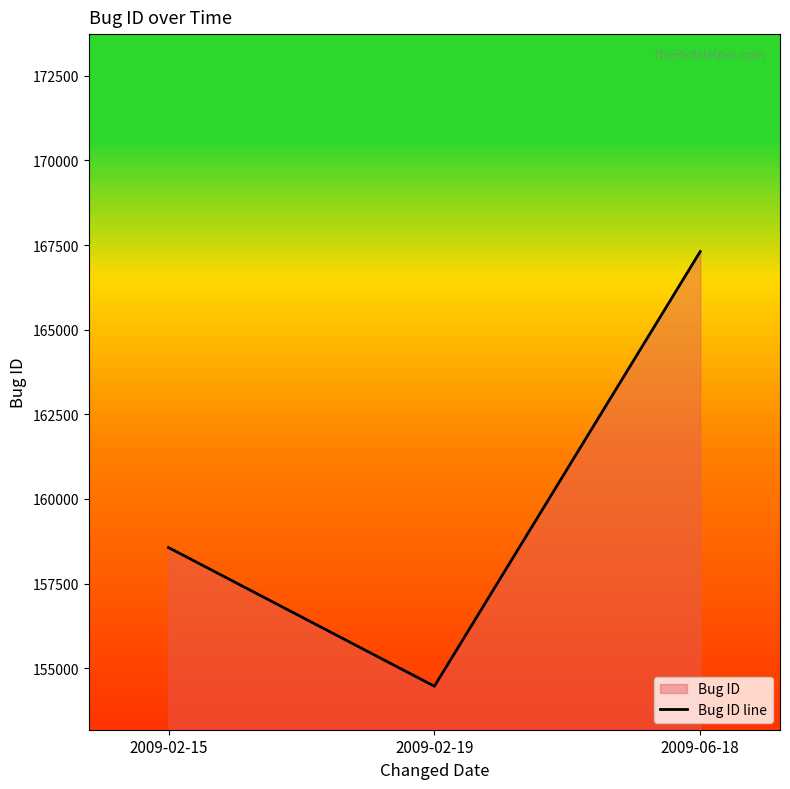

At which category does the chart reach its minimum across all series?

2009-02-19